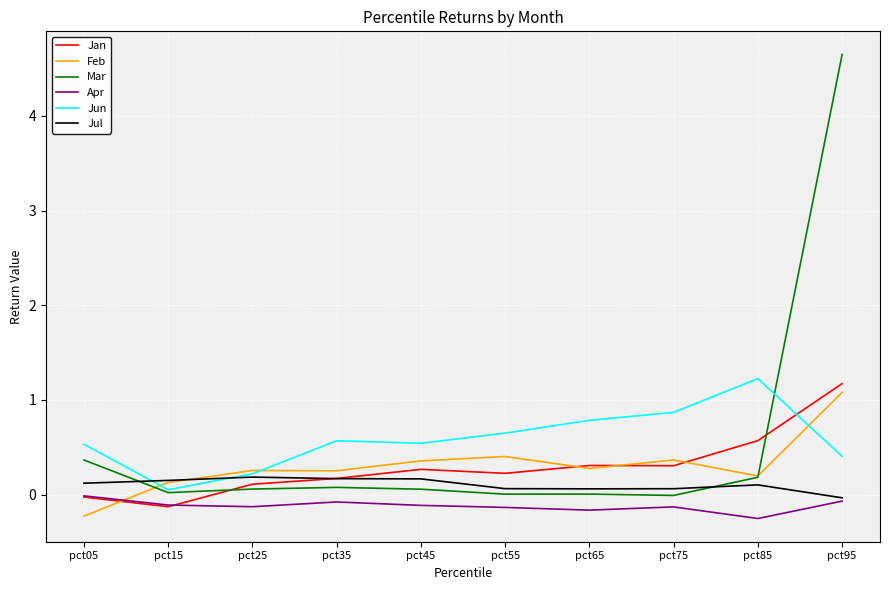

Read the Jul value at pct25.

0.2